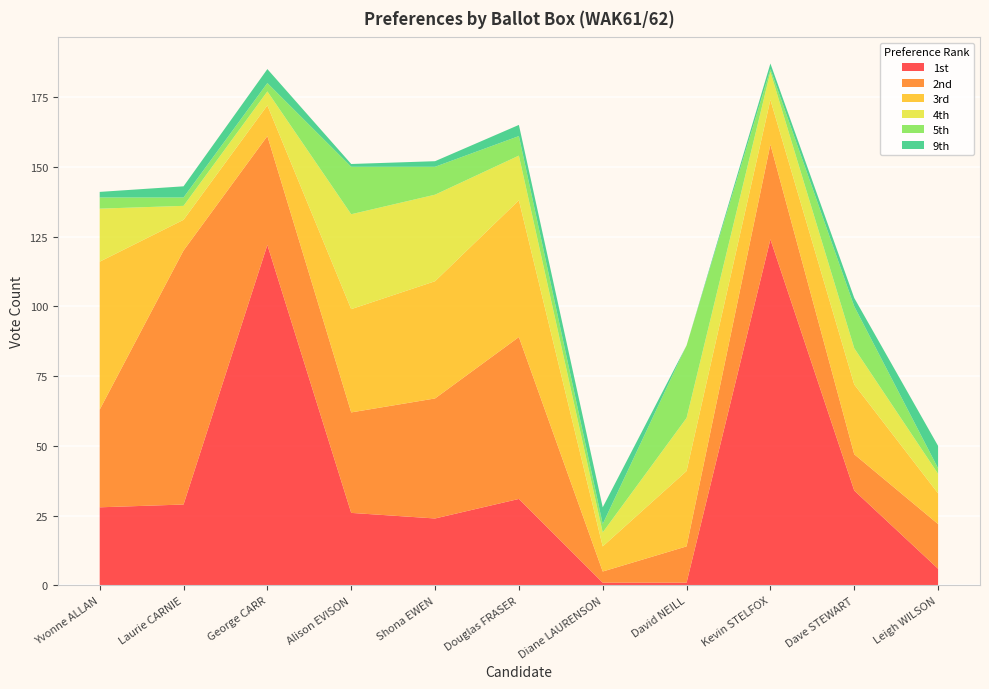

Reading left to right, extract all data points from this chart.

1st: 28	29	122	26	24	31	1	1	124	34	6
2nd: 35	91	39	36	43	58	4	13	34	13	16
3rd: 53	11	11	37	42	49	9	27	16	25	11
4th: 19	5	5	34	31	16	5	19	10	13	7
5th: 4	3	3	17	10	7	3	26	1	15	2
9th: 2	4	5	1	2	4	6	0	2	3	8